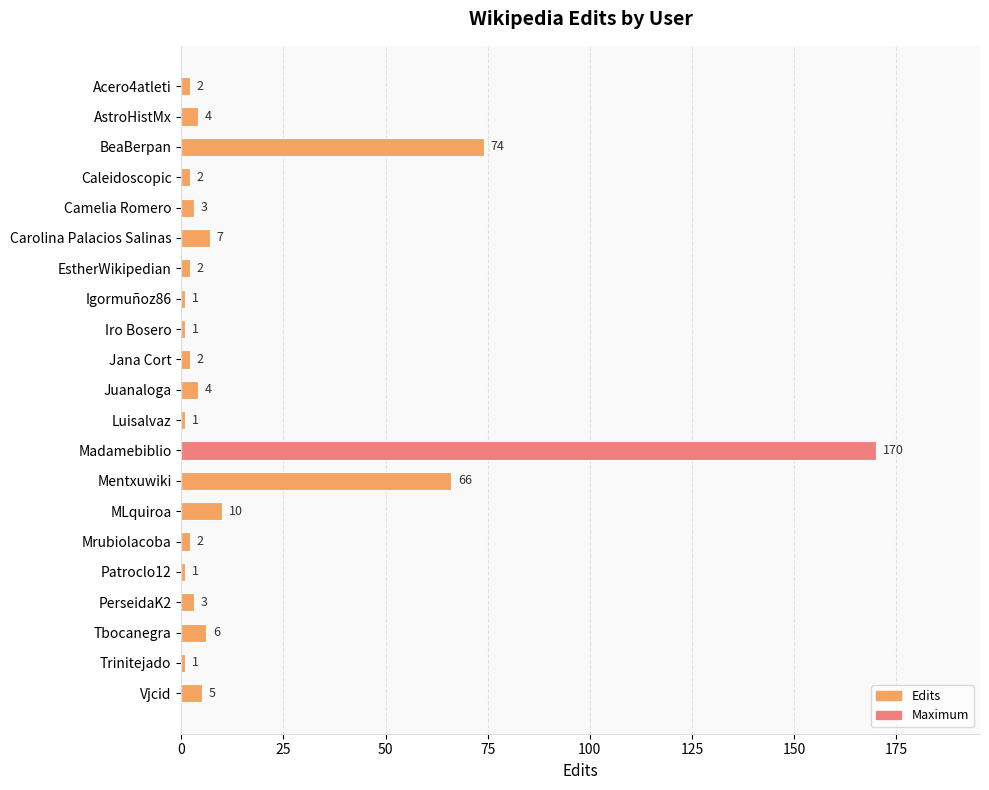

What is the average value?

17